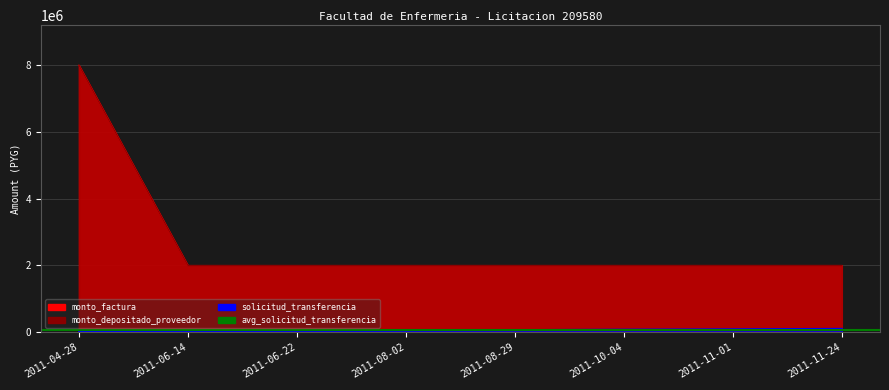

True or false: monto_depositado_proveedor has more than 1 points higher than both neighbors.

False